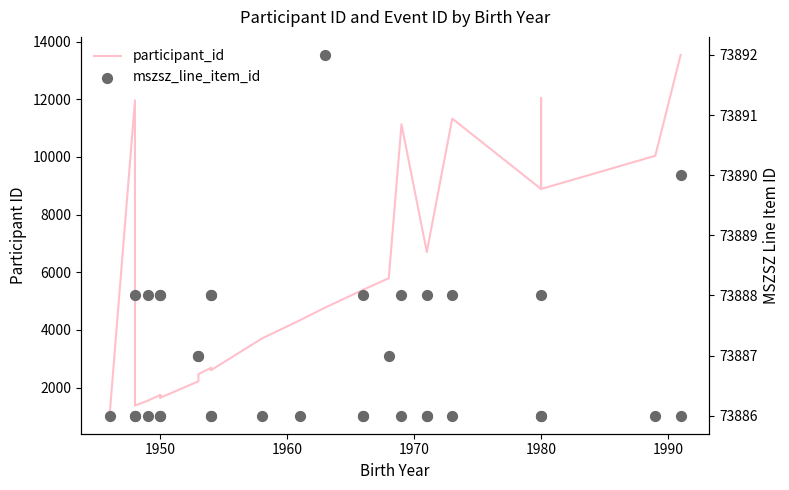

Which series has the largest Y range (max minus min)?

participant_id